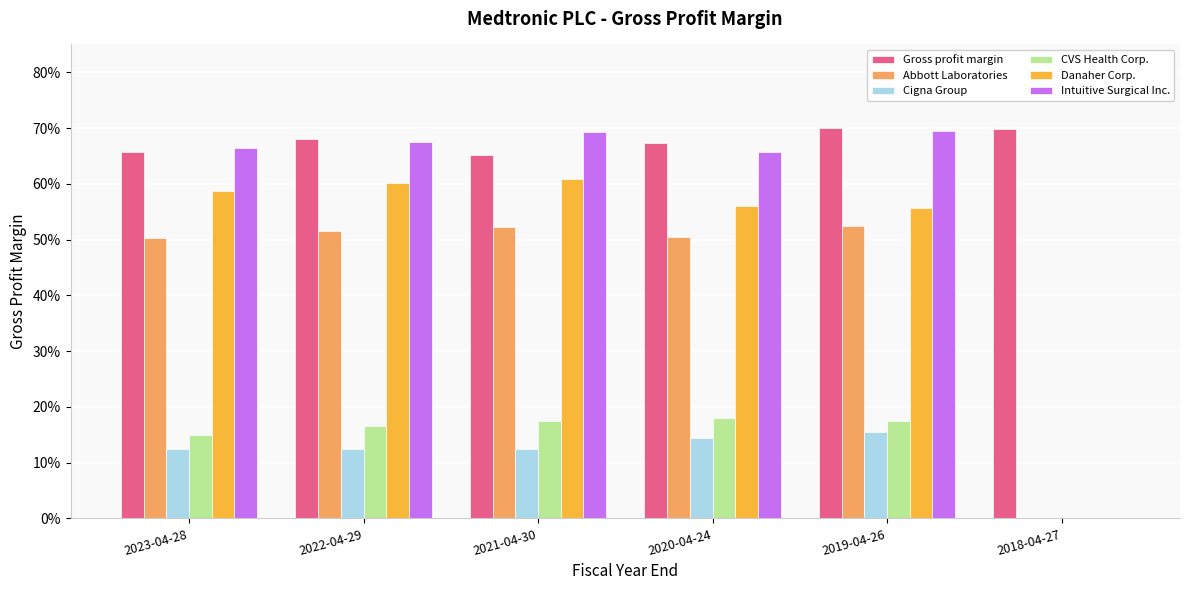

Reading left to right, transcribe all the data shown in this chart.

Gross profit margin: 0.7	0.7	0.7	0.7	0.7	0.7
Abbott Laboratories: 0.5	0.5	0.5	0.5	0.5	0.0
Cigna Group: 0.1	0.1	0.1	0.1	0.2	0.0
CVS Health Corp.: 0.1	0.2	0.2	0.2	0.2	0.0
Danaher Corp.: 0.6	0.6	0.6	0.6	0.6	0.0
Intuitive Surgical Inc.: 0.7	0.7	0.7	0.7	0.7	0.0